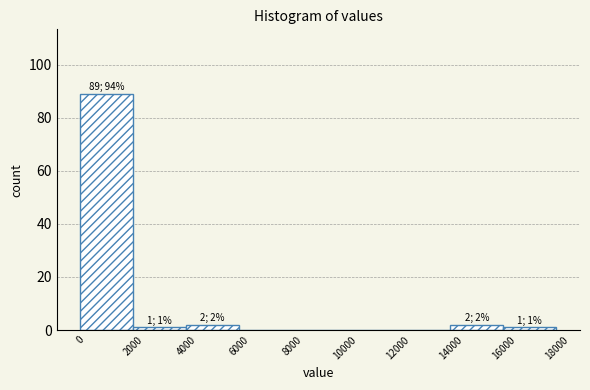

Over which range of the x-axis is the bar tallest?

0 to 2000